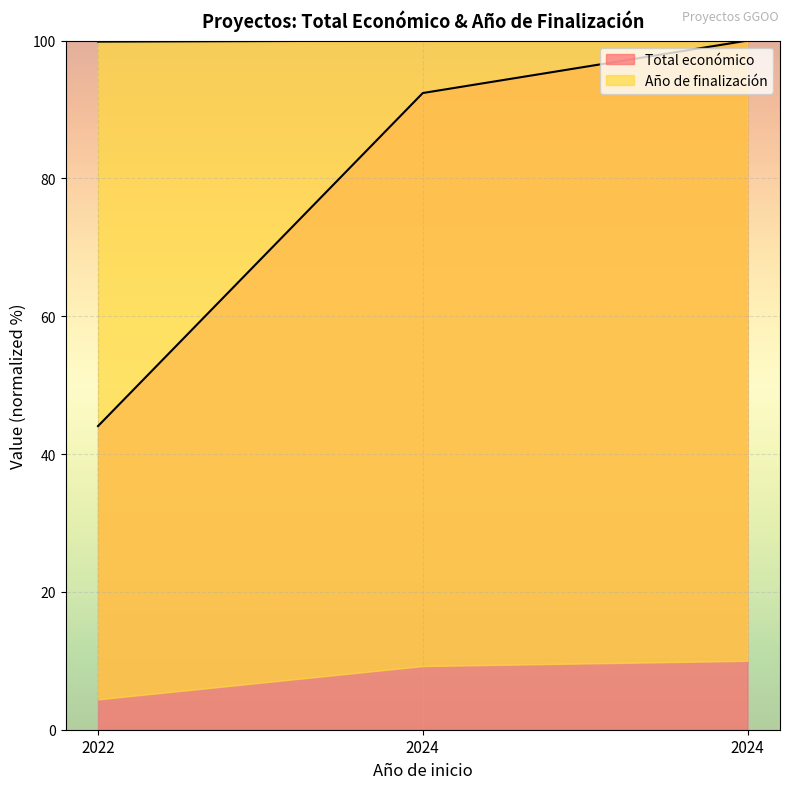

Which series changed the most between 2024 and 2024?

Total económico